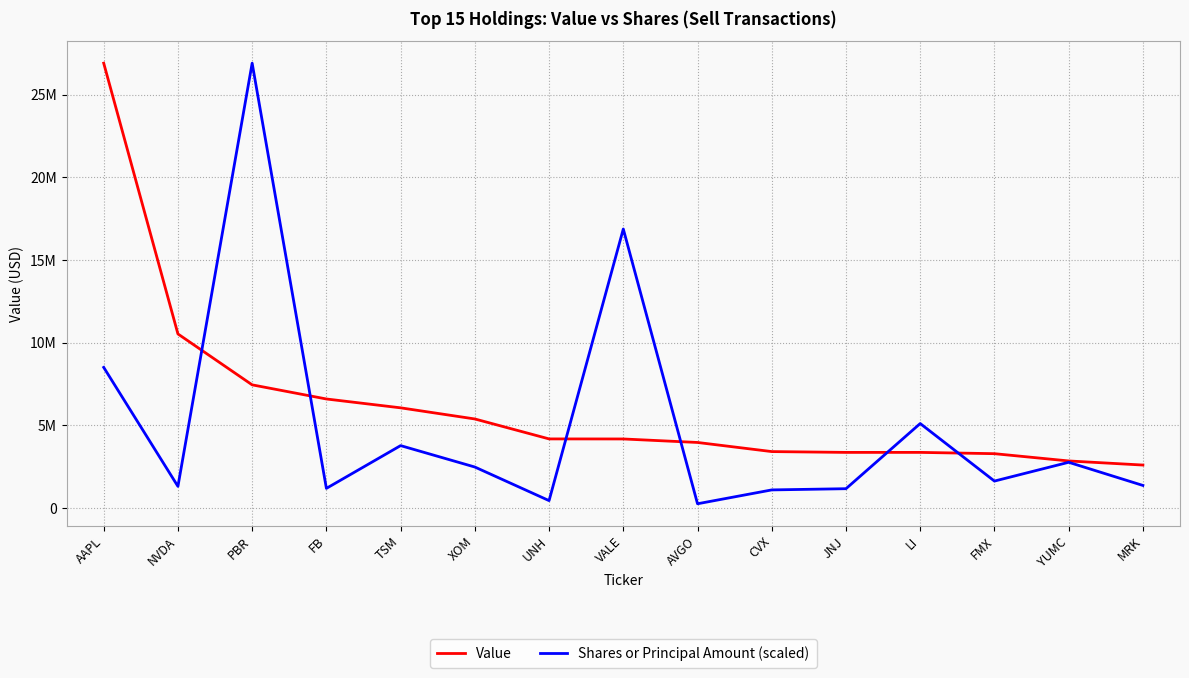

Does the chart display data point markers on the line(s)?

No